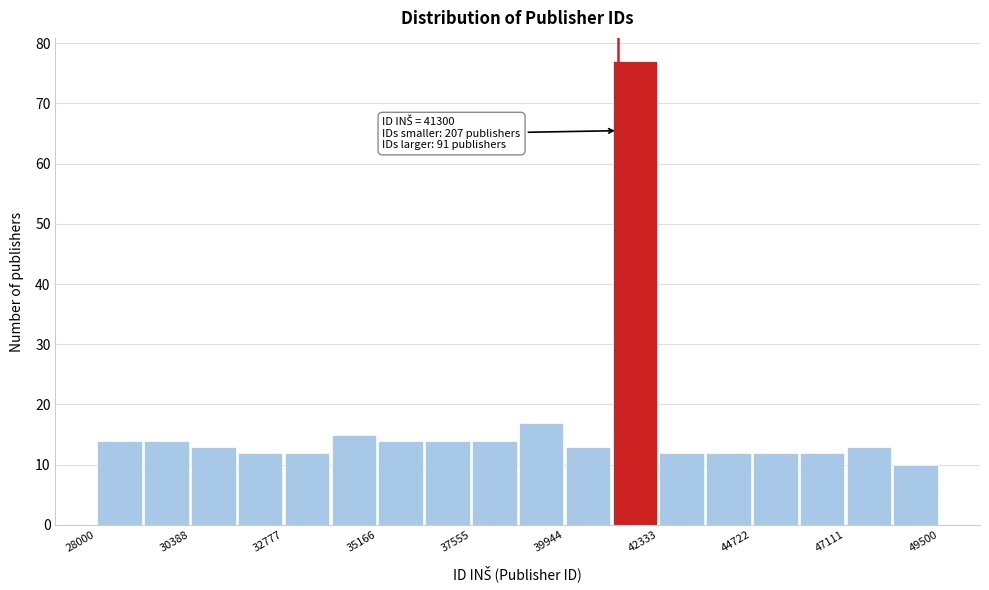

Around what value on the x-axis is the tallest bar? Give the approximate position of its centre, as read against the axis.

41500